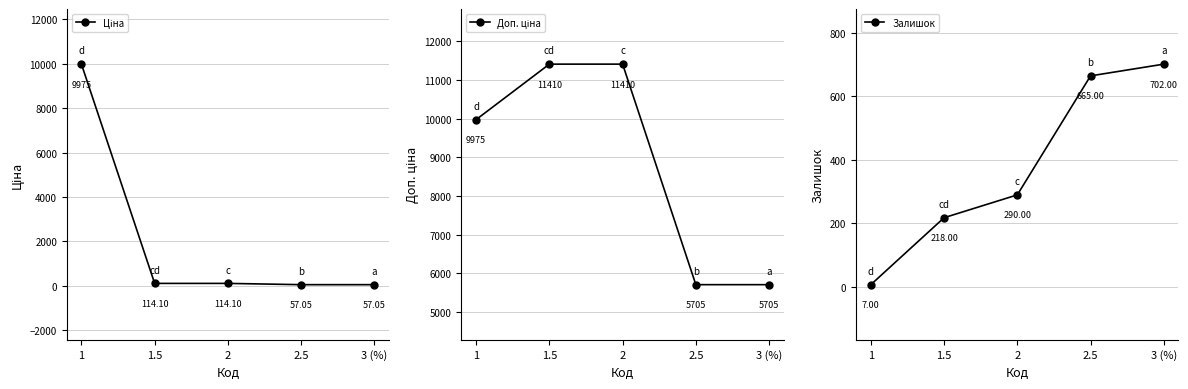

What position from the right is 1.5?

4